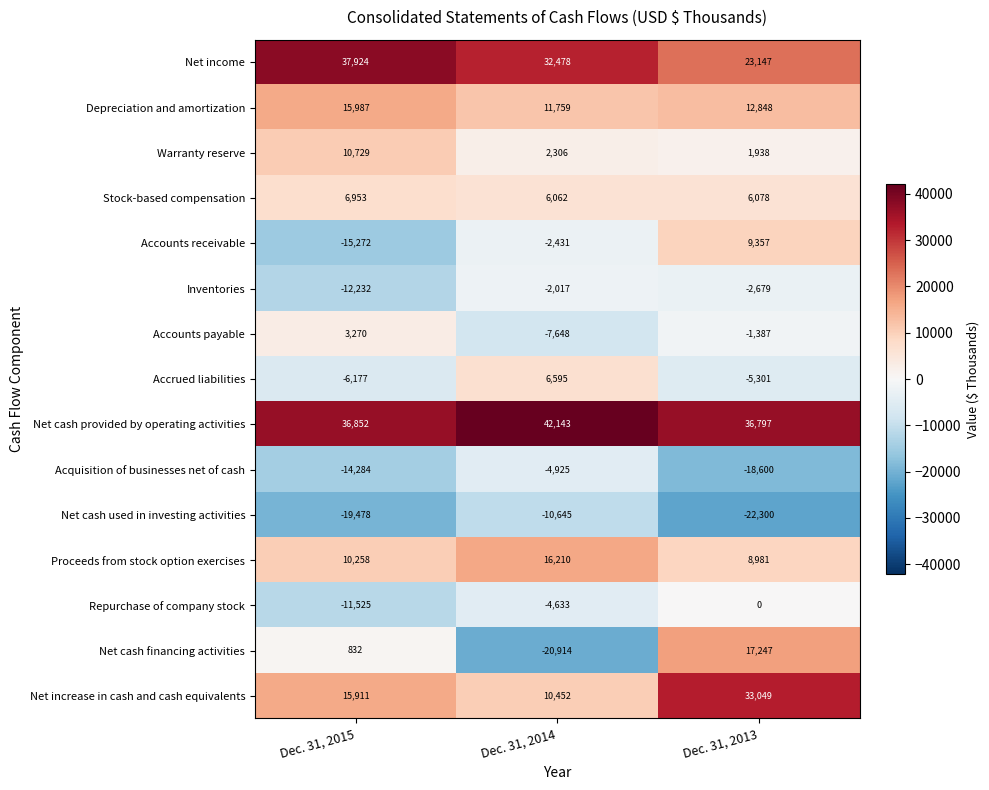

What is the difference between the maximum and minimum values in the Net cash provided by operating activities series?

5346